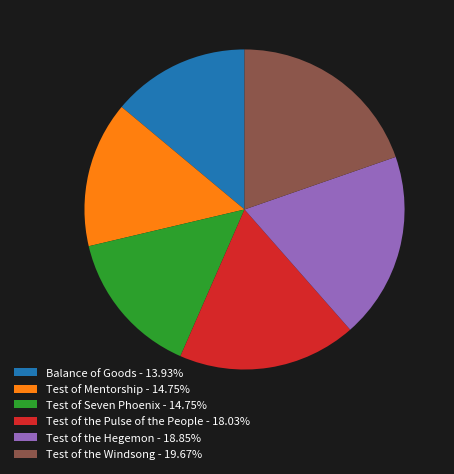

The Test of the Pulse of the People slice represents 18% of the pie. True or false?

True